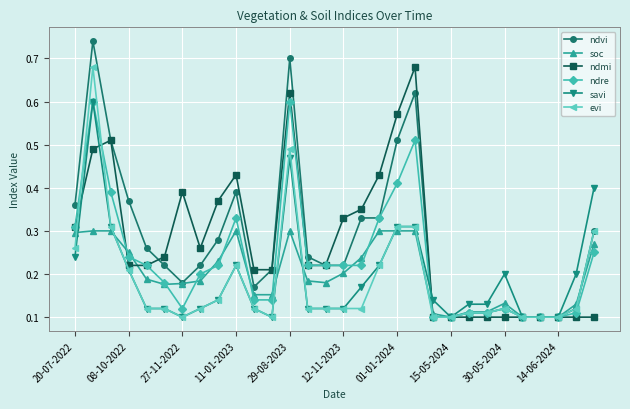

Which series has the largest range (max minus min)?

ndvi